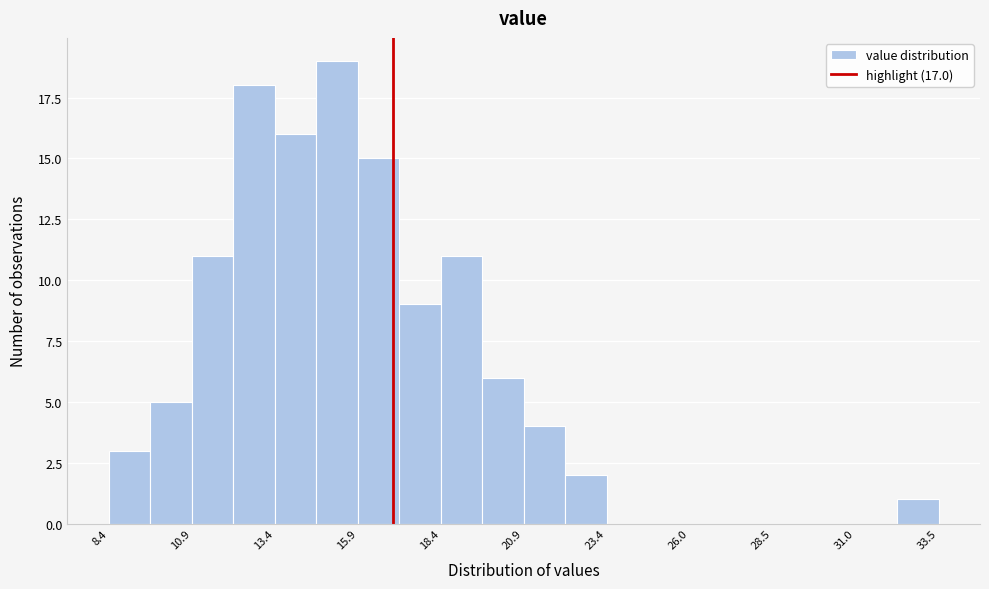

Around what value on the x-axis is the tallest bar? Give the approximate position of its centre, as read against the axis.

15.5